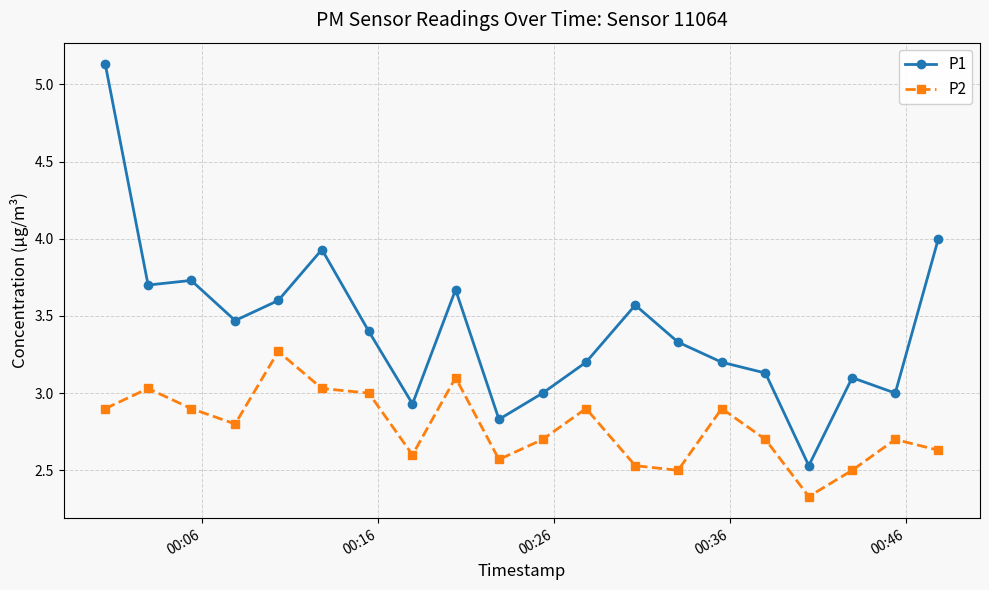

True or false: P1 has more than 1 points higher than both neighbors.

True